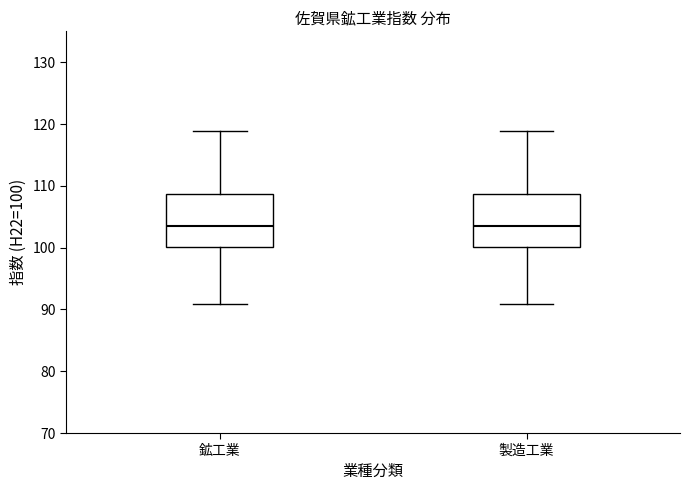

Reading left to right, read every box against the y-axis: the position of its median line, the range the box covers, and the ends of its whiskers. The values are not printed on the chart, so give them approximately, as read against the axis.

鉱工業: median 103, box 100 to 109, whiskers 91 to 119
製造工業: median 103, box 100 to 109, whiskers 91 to 119